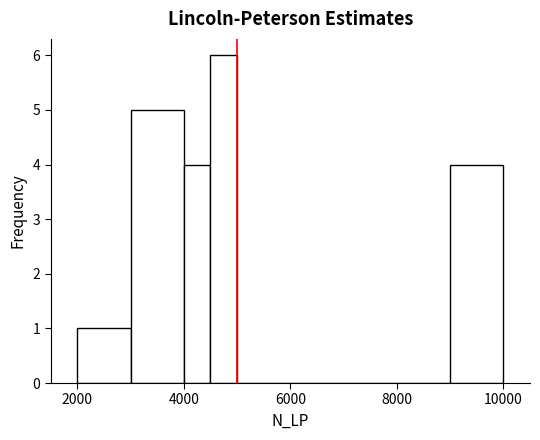

Read against the x-axis, roughly where is the centre of the tallest bar?

4800